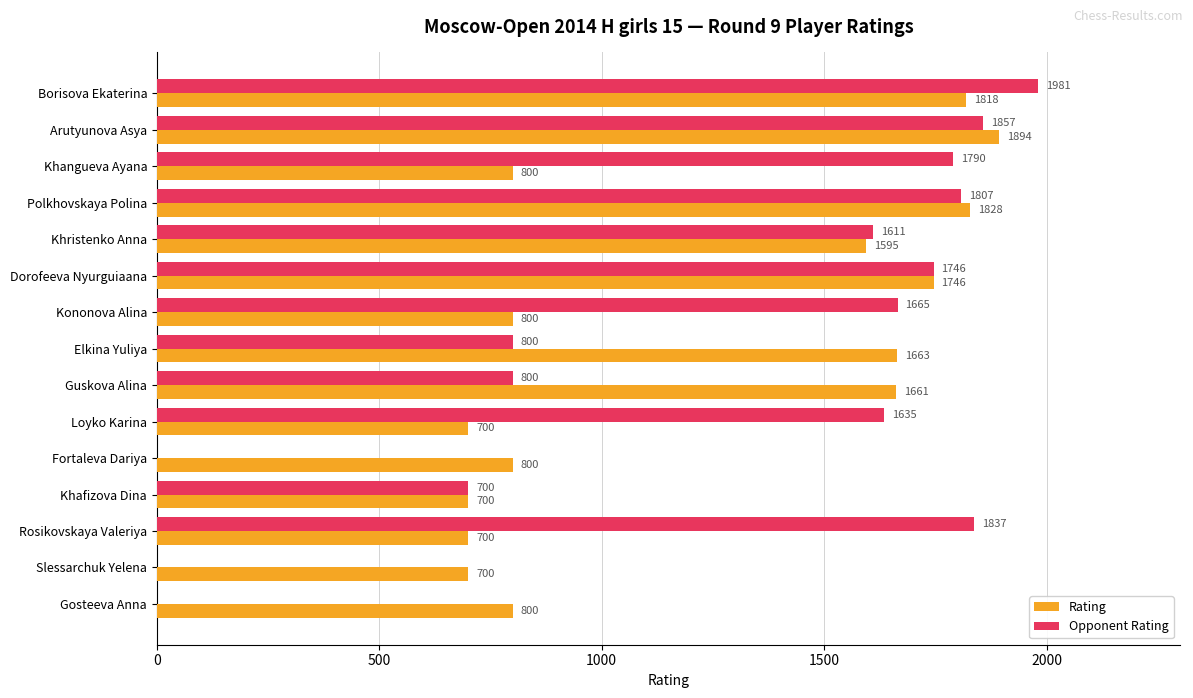

The Opponent Rating series shows 2455 at Loyko Karina. True or false?

False